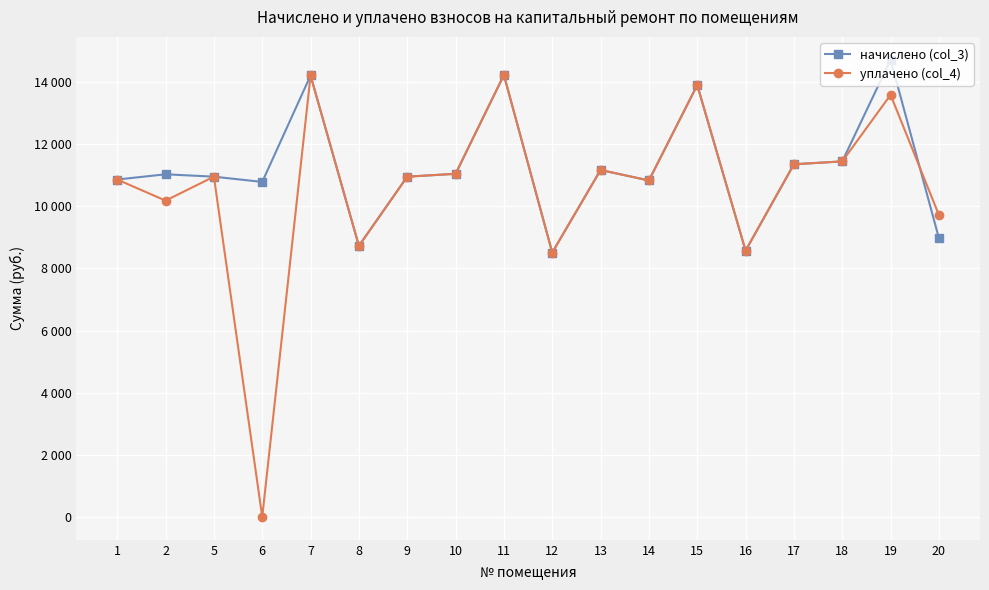

What is the difference between the начислено (col_3) values at 19 and 6?

3932.2